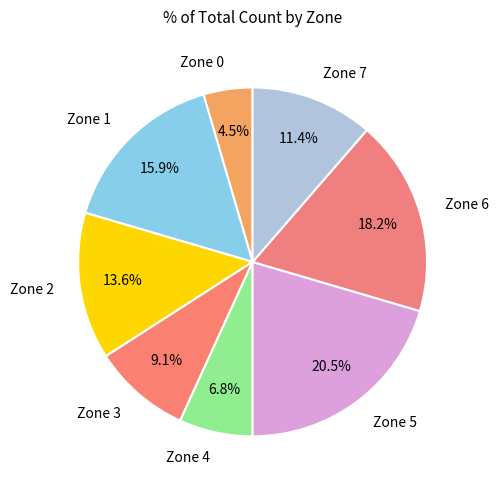

Count the number of slices in the pie.

8